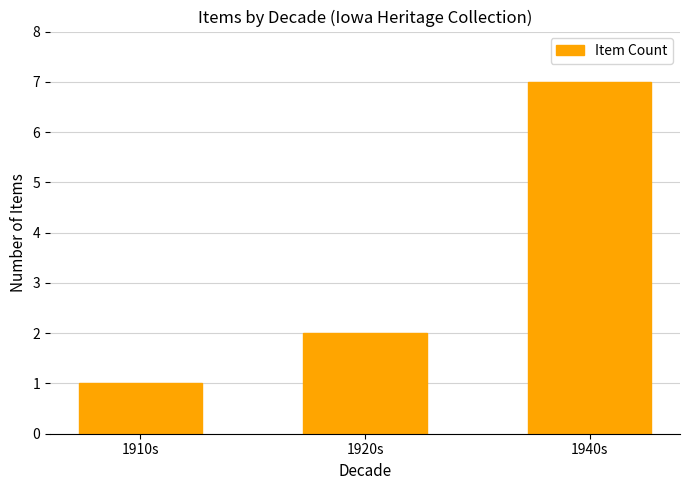

The value at 1910s is 1. True or false?

True